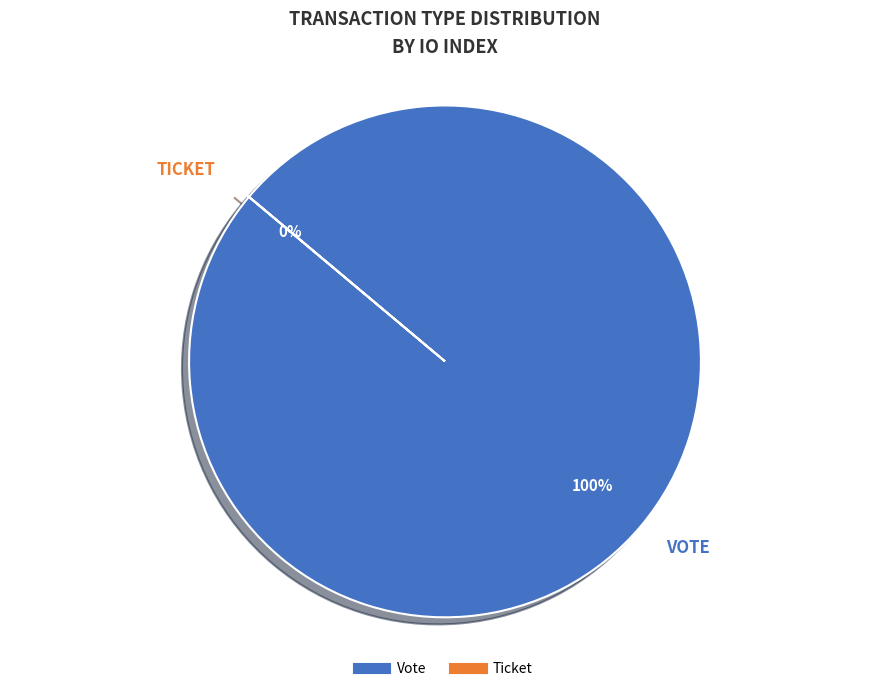

What percentage is the Vote slice, to the nearest percent?

100%